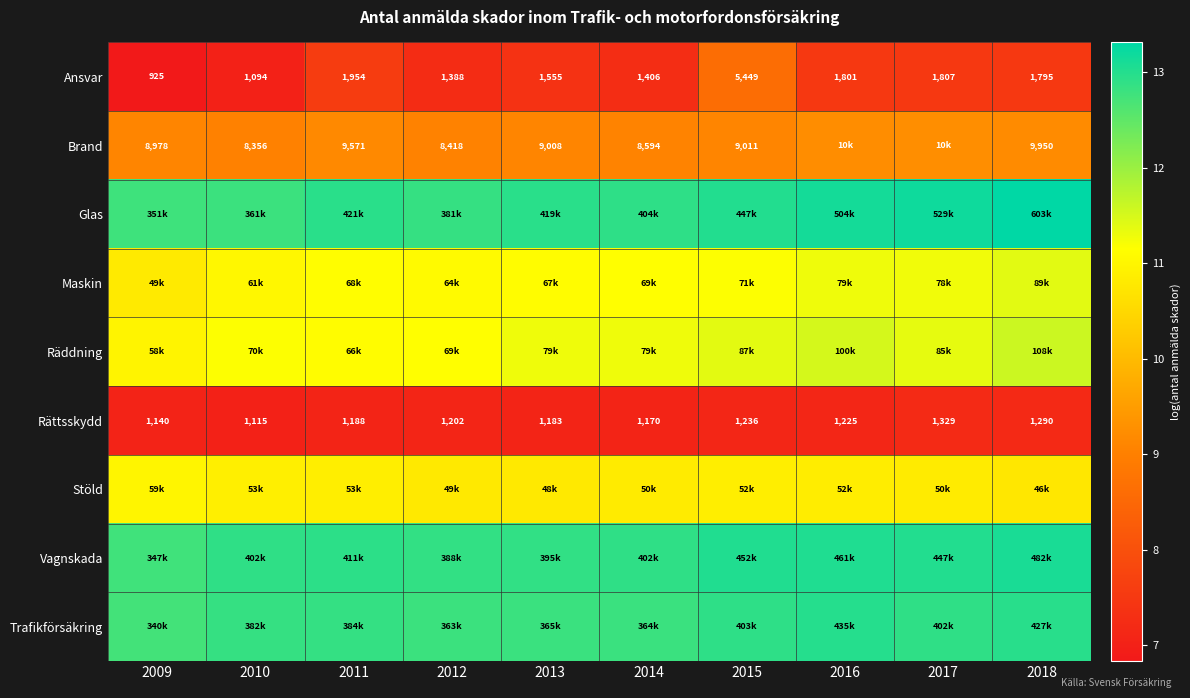

Is the value of Ansvar at 2018 greater than the value of Rättsskydd at 2013?

Yes